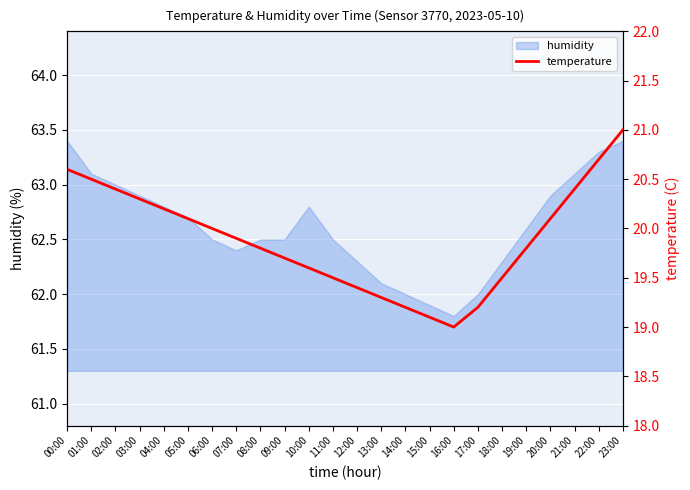

The humidity series shows 63.3 at 22:00. True or false?

True